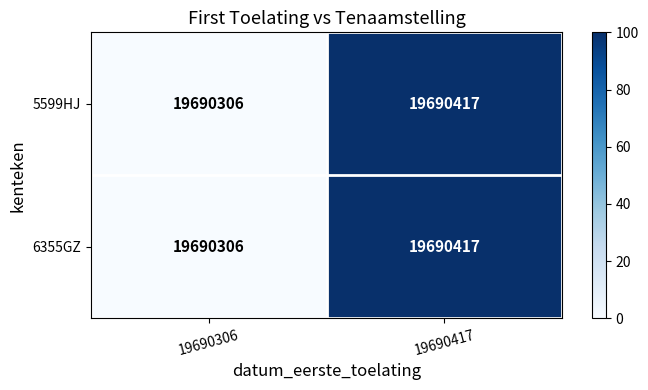

True or false: 5599HJ has a value of 13262406 at 19690417.

False